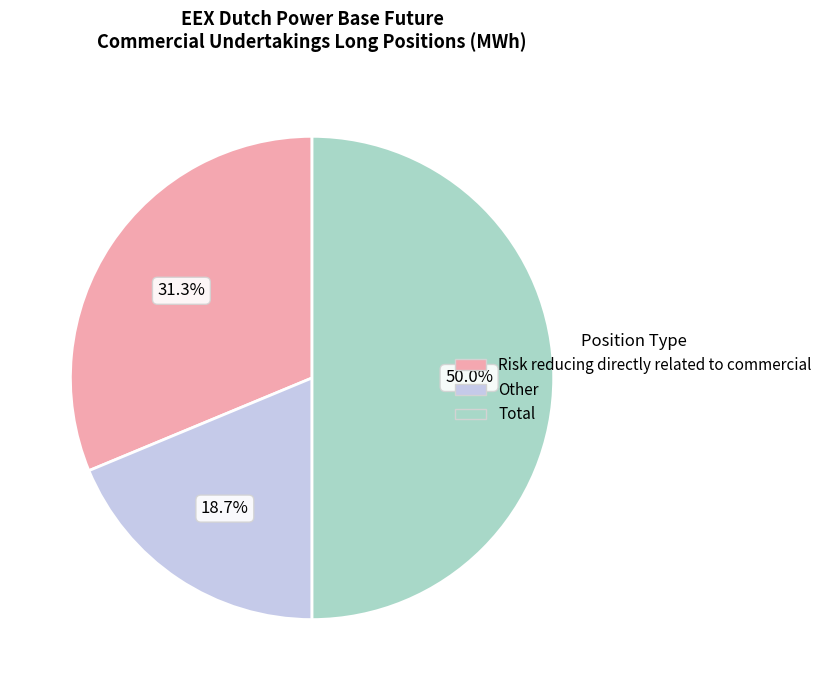

How many slices are in this pie chart?

3